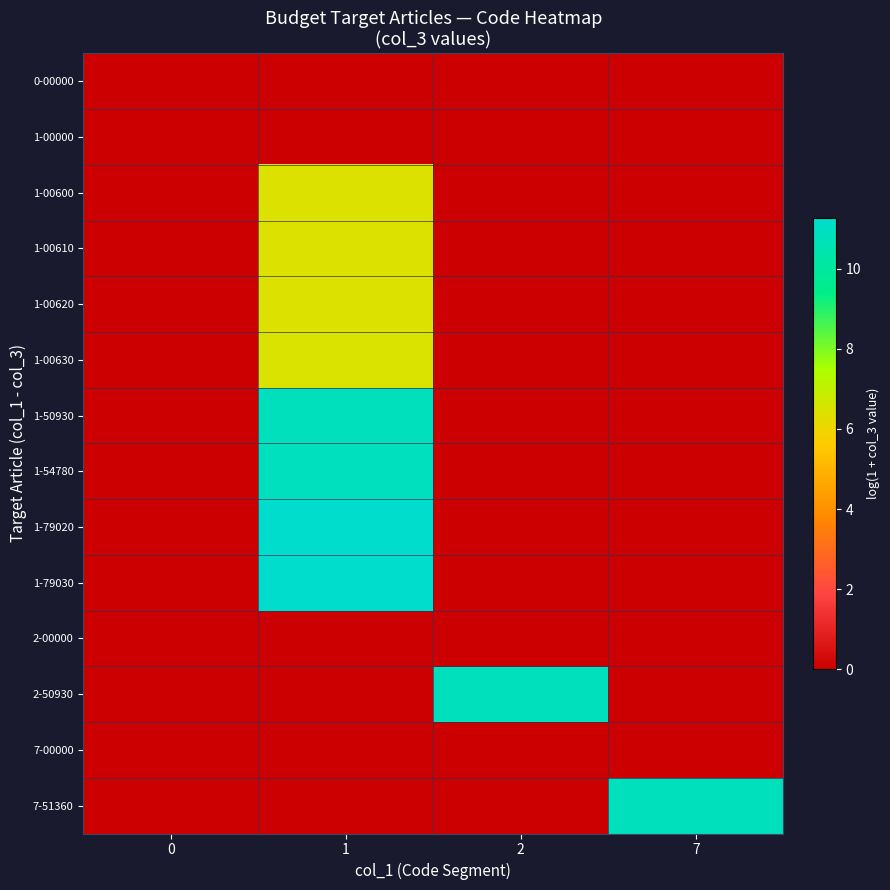

How many series are shown in this chart?

14